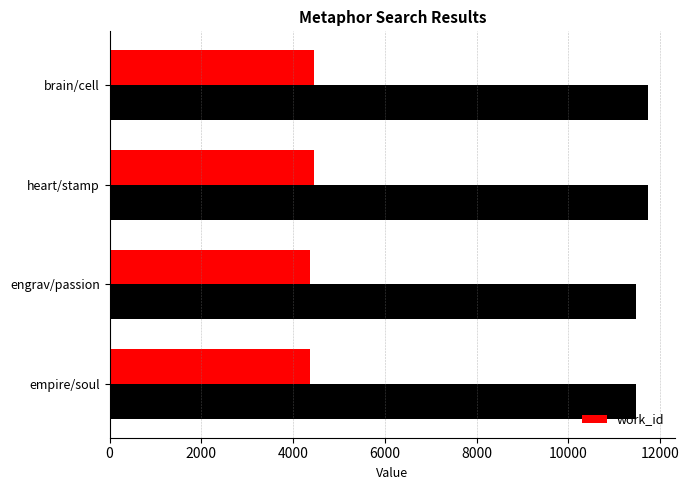

What is the average value of the work_id series?

4412